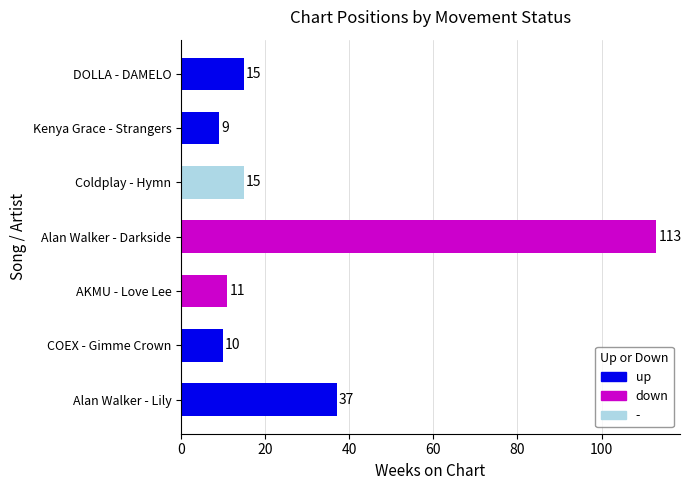

Is it true that the value at Alan Walker - Darkside is 113?

True